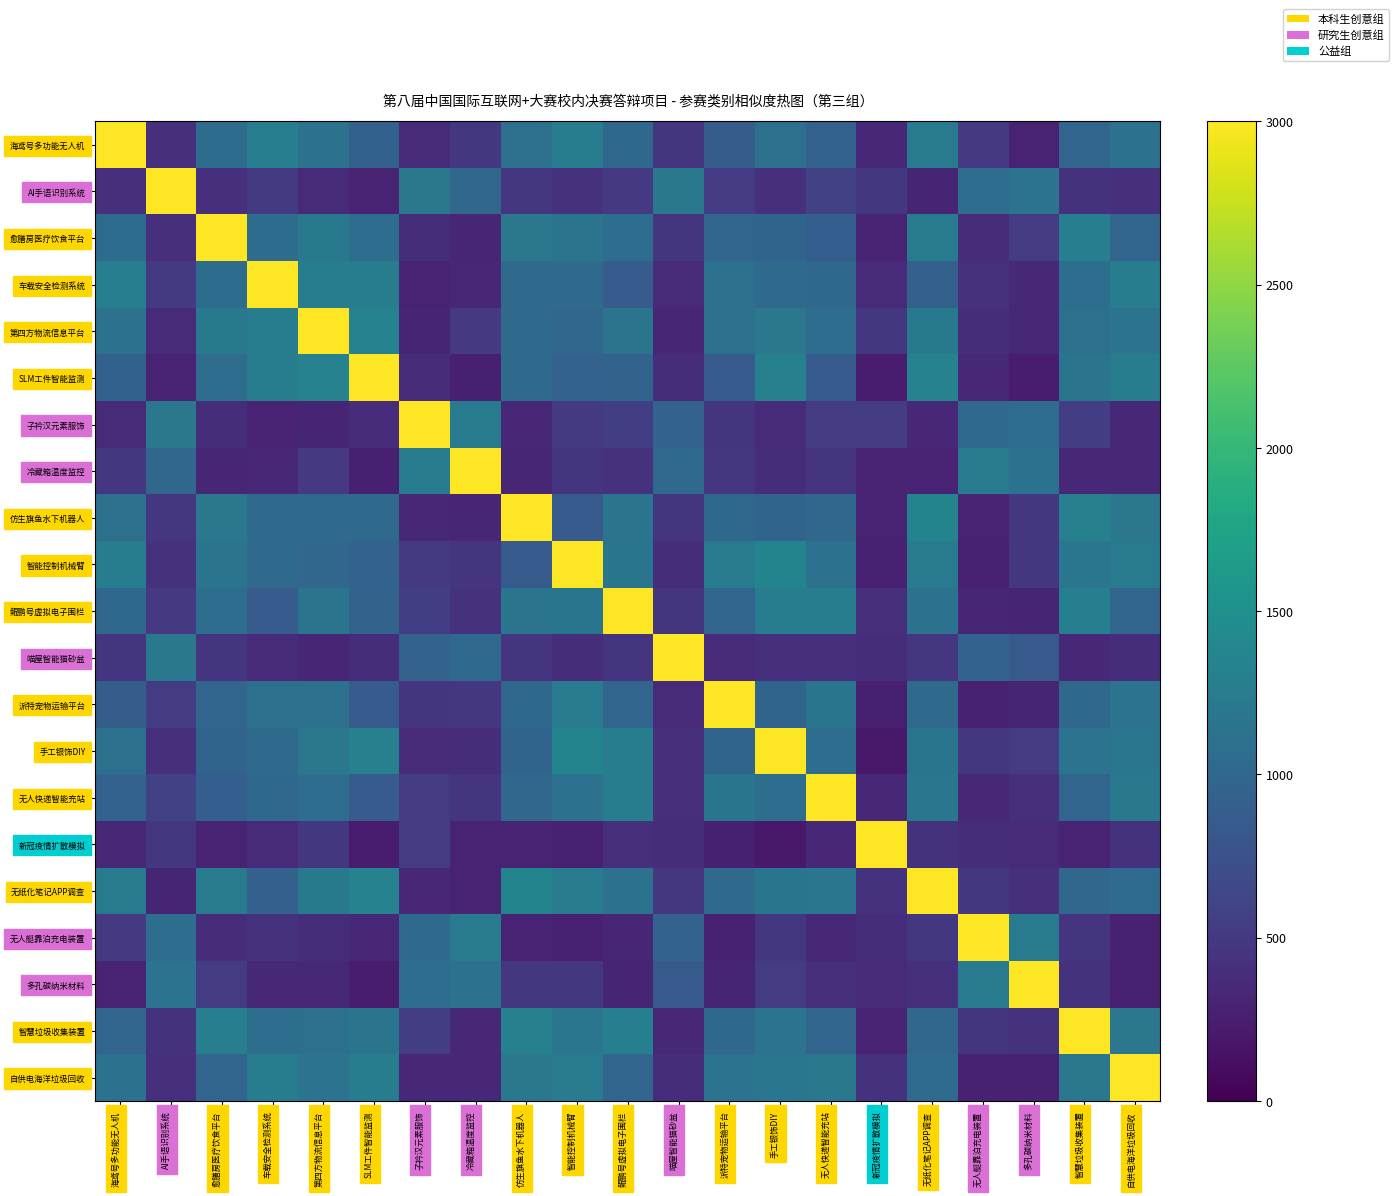

At how many categories does at least one series exceed 2239?

21